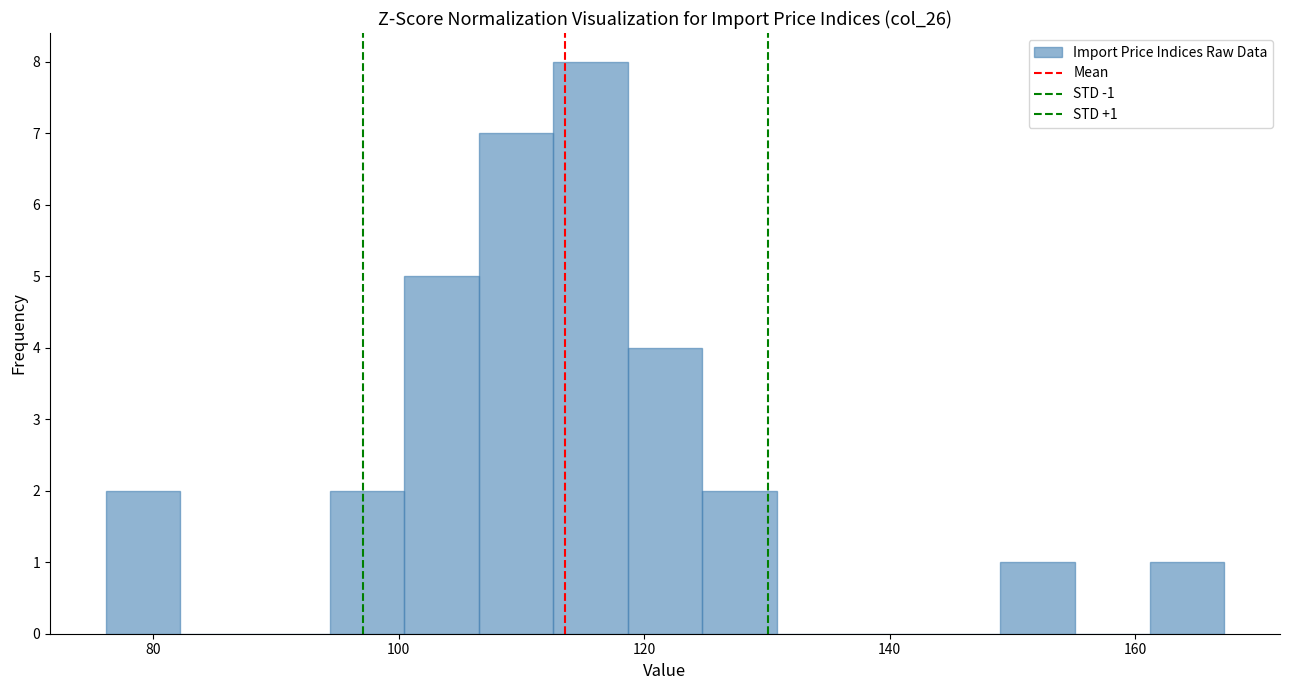

Around what value on the x-axis is the tallest bar? Give the approximate position of its centre, as read against the axis.

116